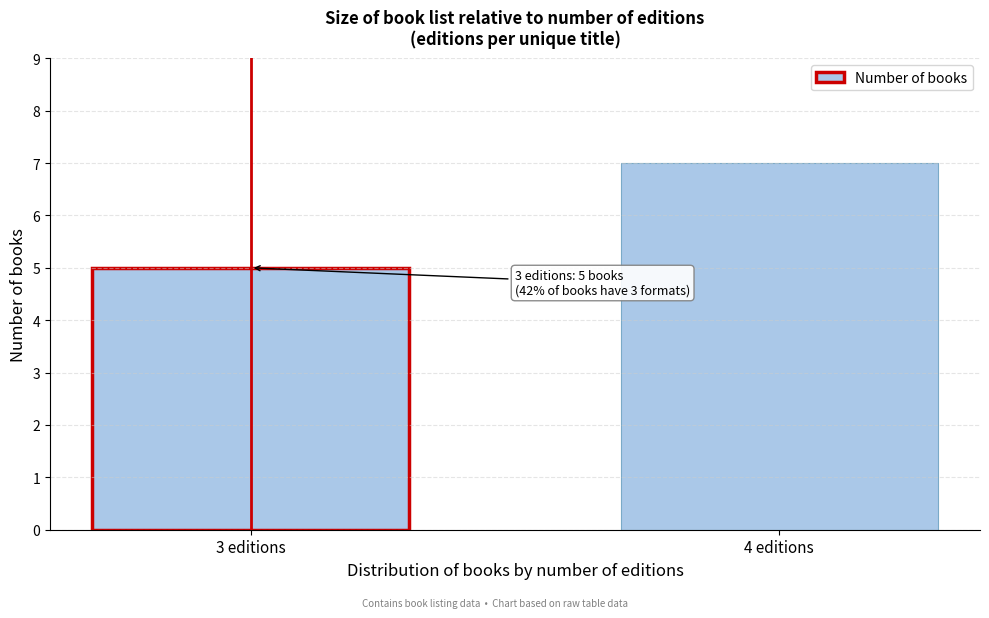

Reading right to left, transcribe all the data shown in this chart.

7	5